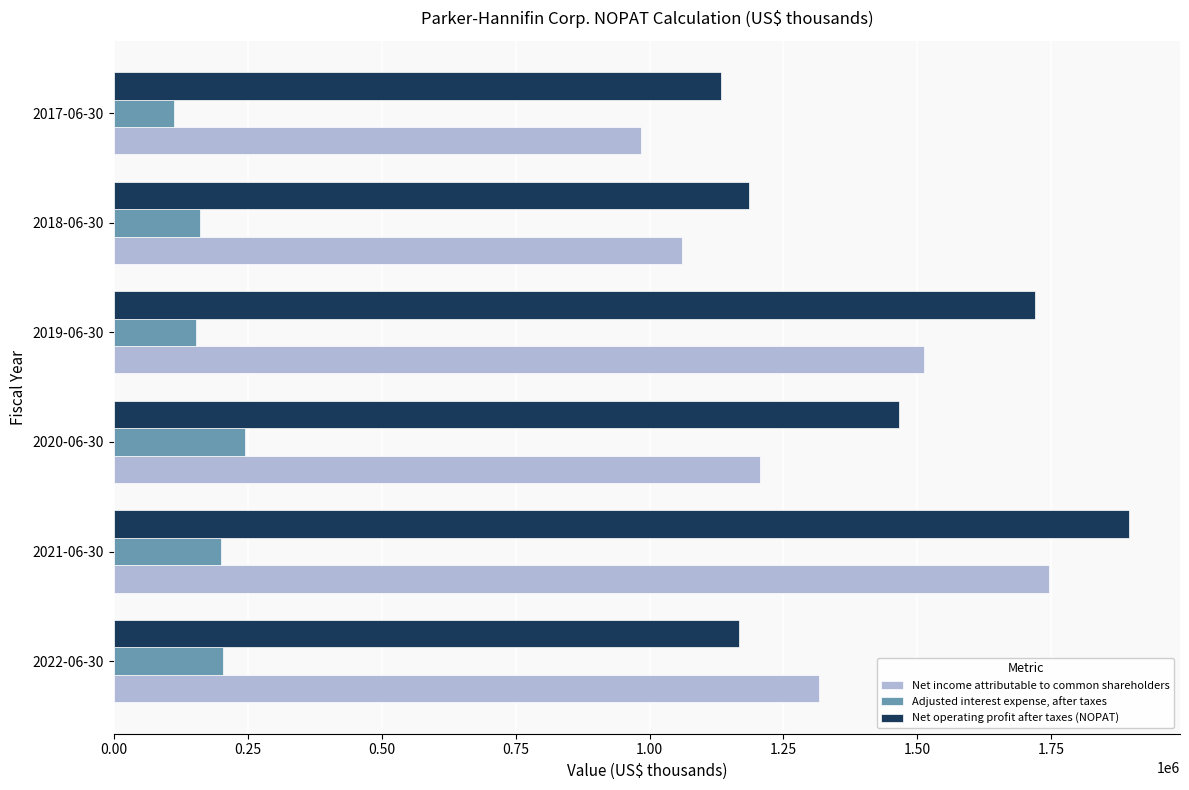

How many distinct data groups are displayed?

3